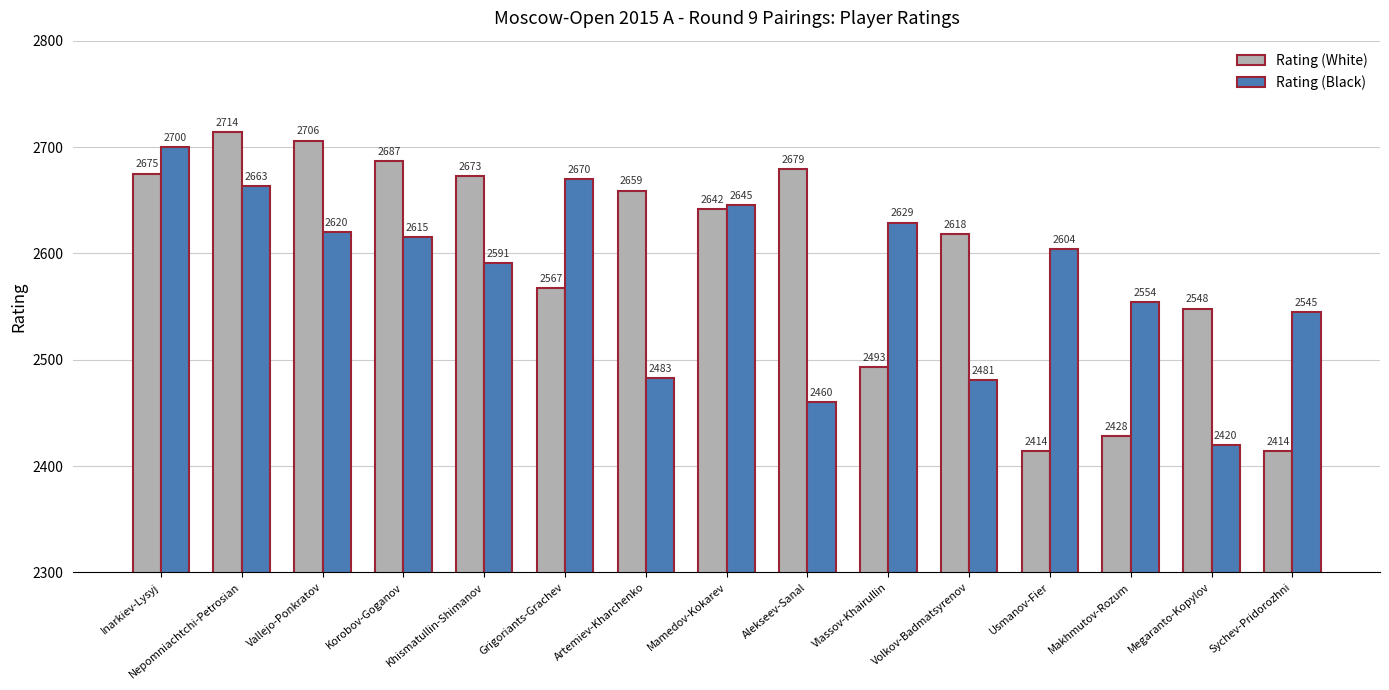

Read the Rating (Black) value at Nepomniachtchi-Petrosian.

2663